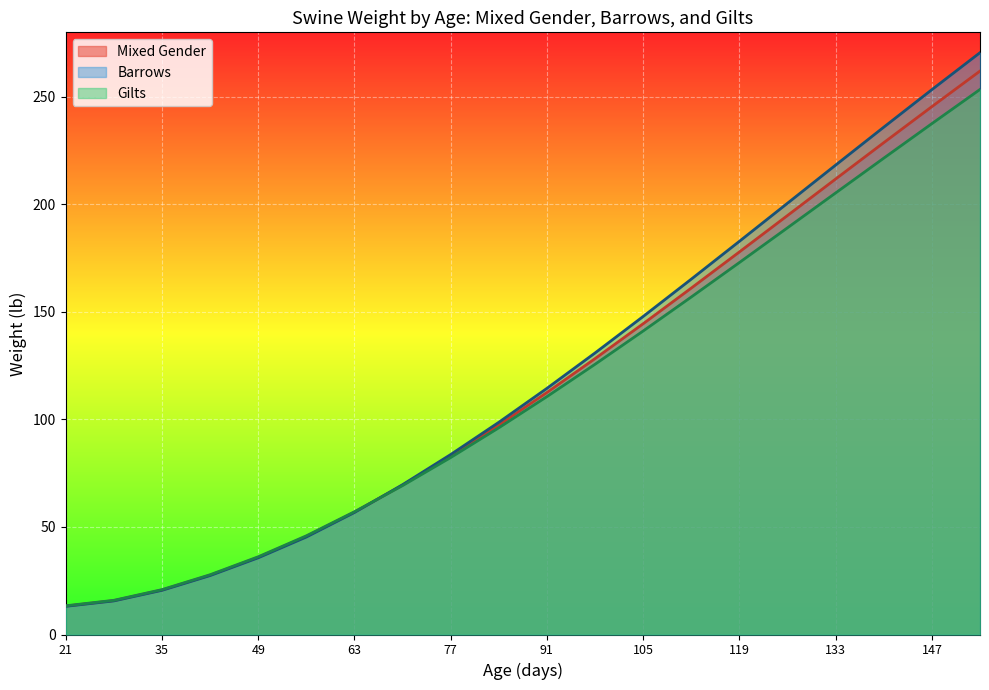

Which series has the largest range (max minus min)?

Barrows